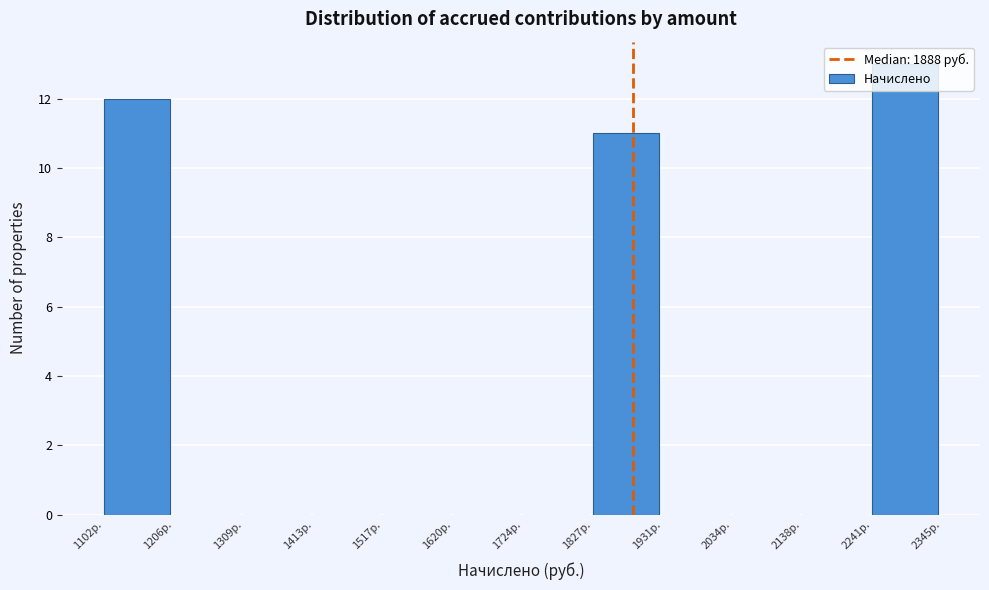

Reading left to right, list every bar in this chart as the range it spans on the x-axis followed by its height. Neither the bar edges nor the heights are printed on the chart, so give them approximately, as read against the axes.

1100 to 1200: 12
1200 to 1300: 0
1300 to 1420: 0
1420 to 1520: 0
1520 to 1620: 0
1620 to 1720: 0
1720 to 1820: 0
1820 to 1940: 11
1940 to 2040: 0
2040 to 2140: 0
2140 to 2240: 0
2240 to 2340: 13